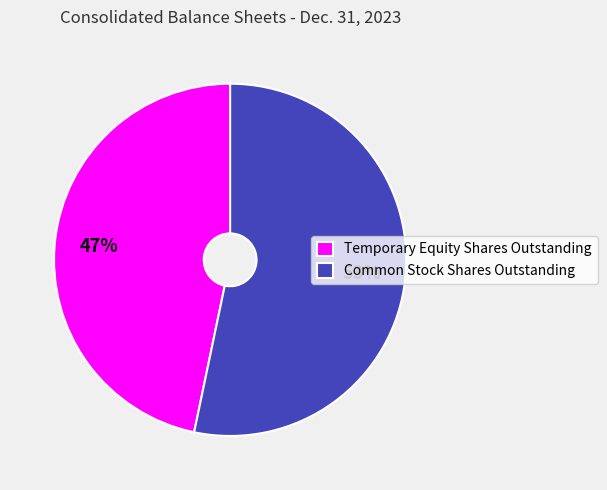

Which has a higher value, Temporary Equity Shares Outstanding or Common Stock Shares Outstanding?

Common Stock Shares Outstanding